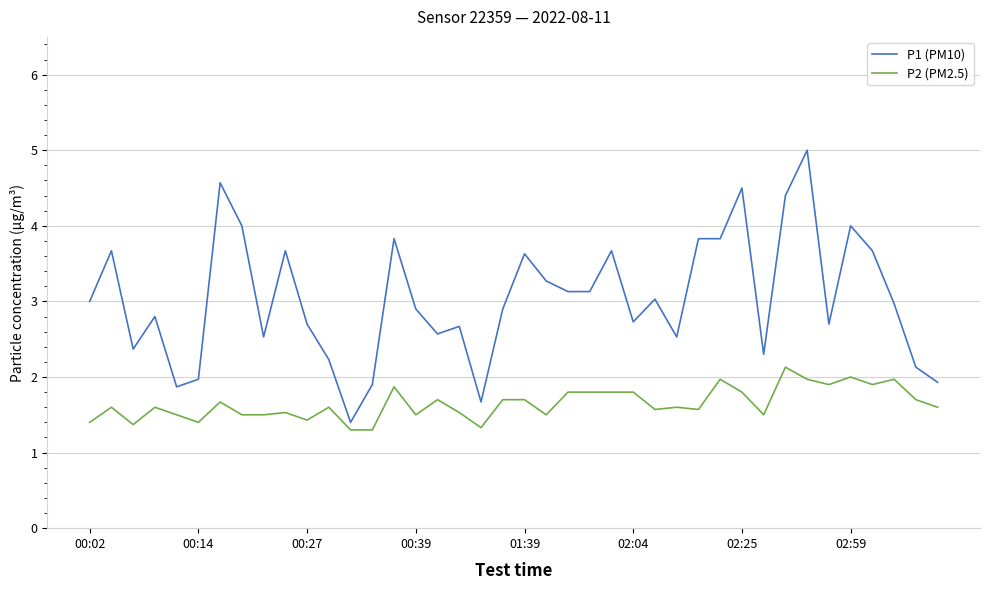

Which series has the largest range (max minus min)?

P1 (PM10)